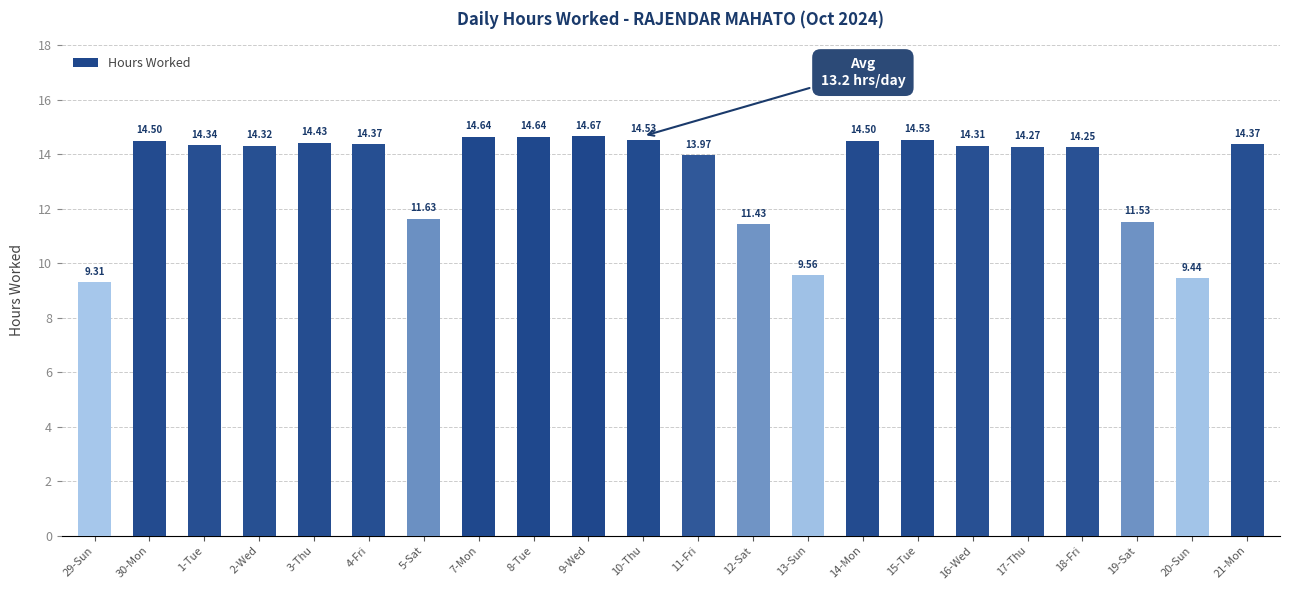

What is the average value?

13.3